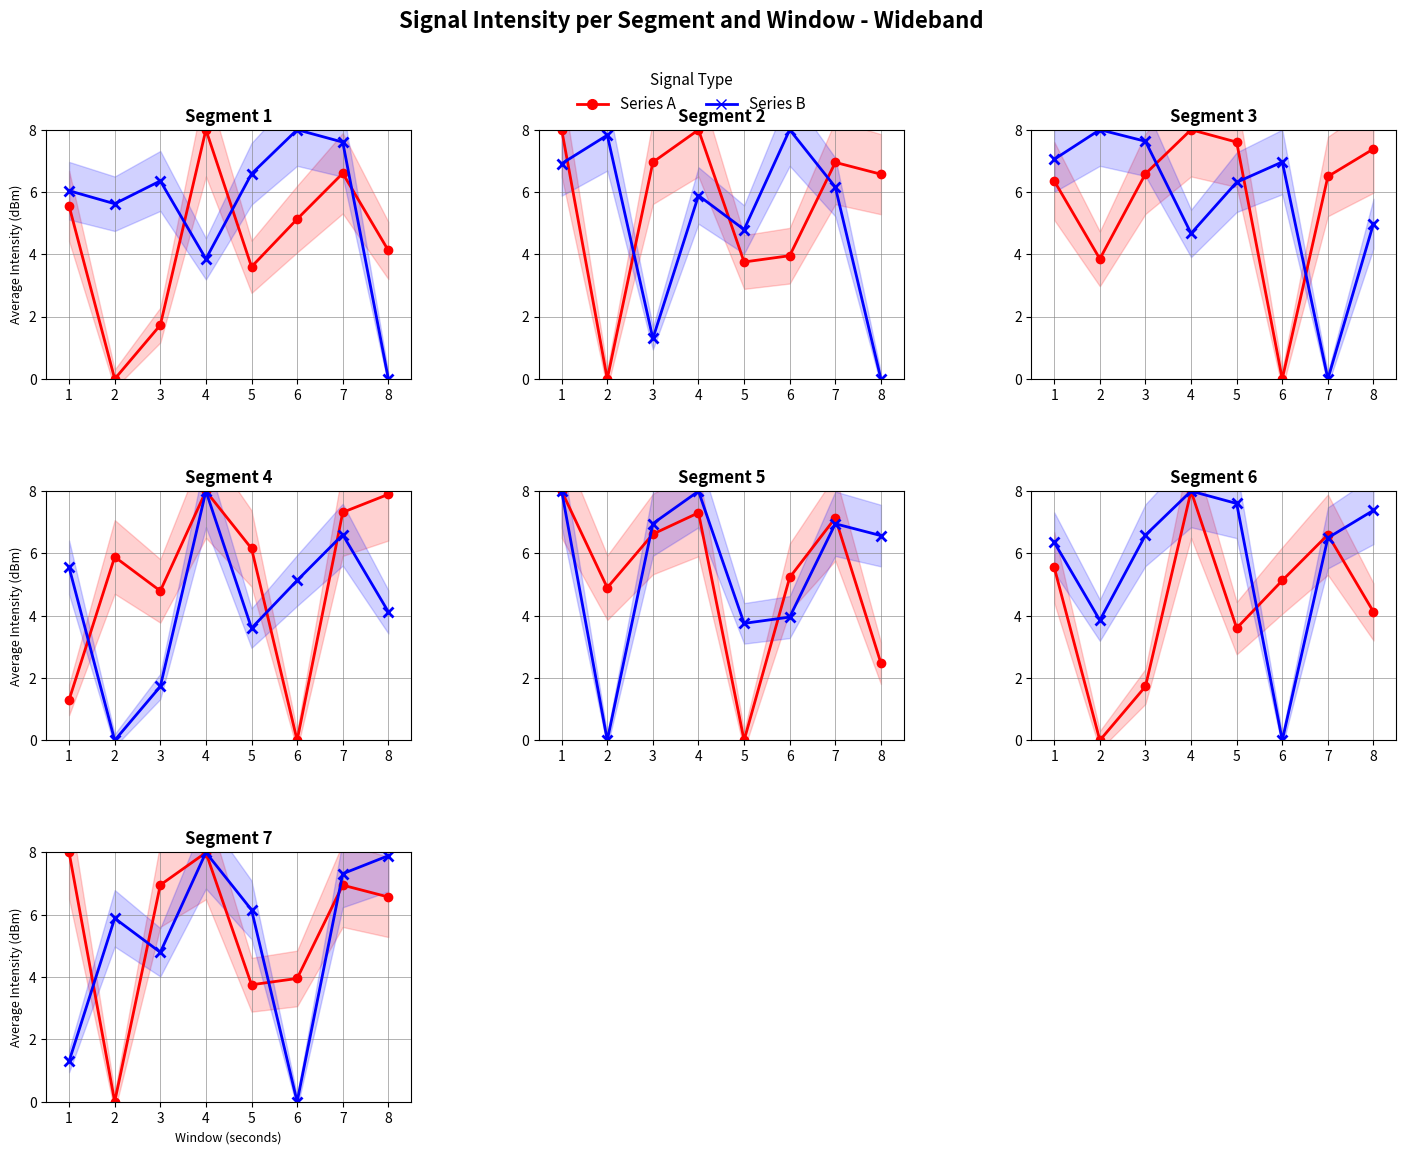

List the series in order of their peak value, highest first.

Series A, Series B